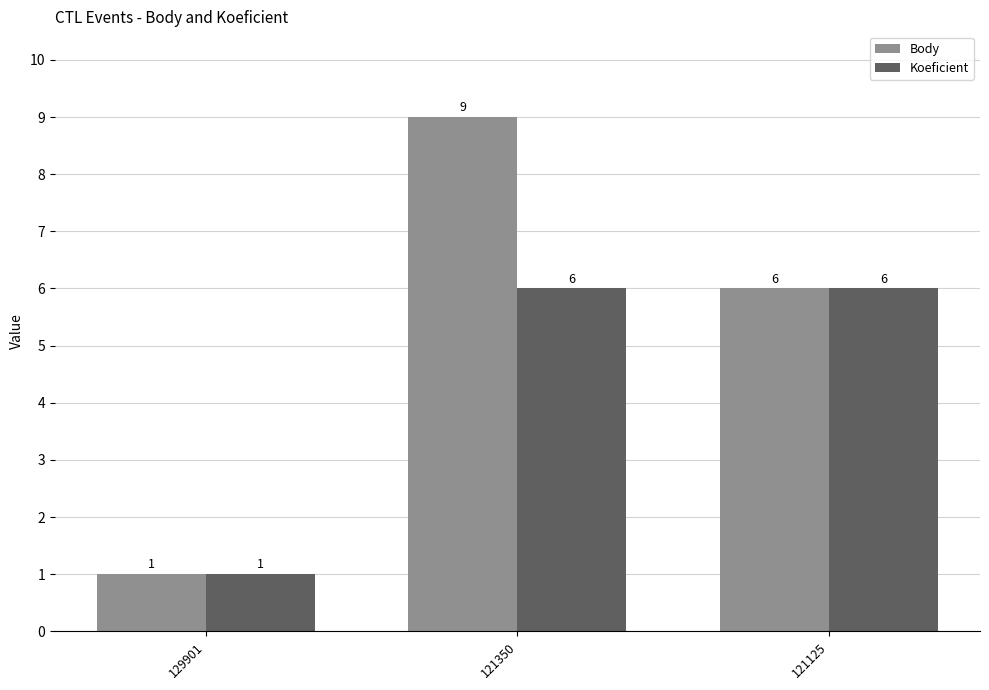

Which series changed the most between 121350 and 121125?

Body